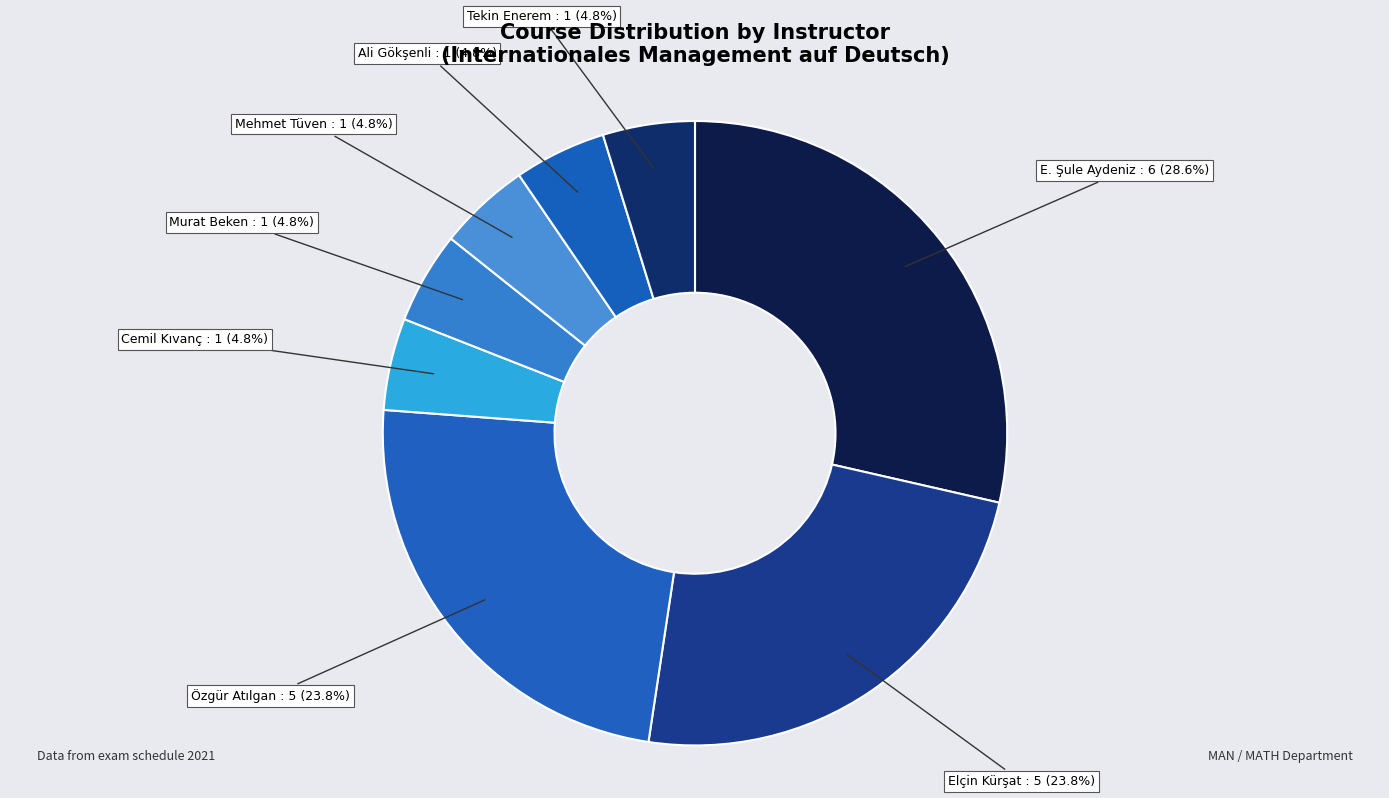

Between Özgür Atılgan and Tekin Enerem, which is larger?

Özgür Atılgan